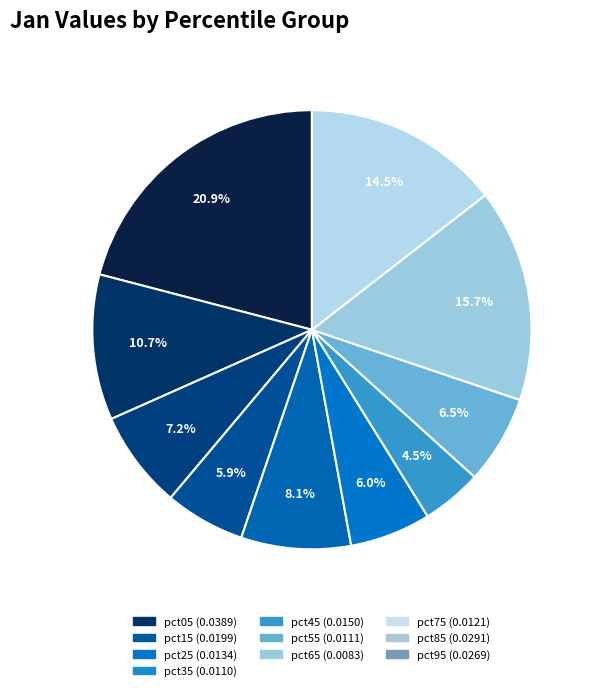

How much of the chart is everything except pct25?

92.8%